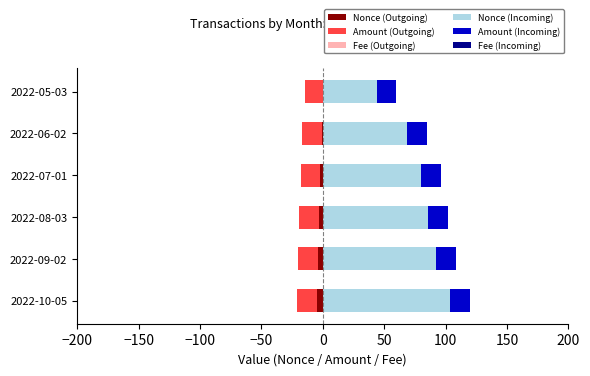

How many categories are shown in the chart?

6